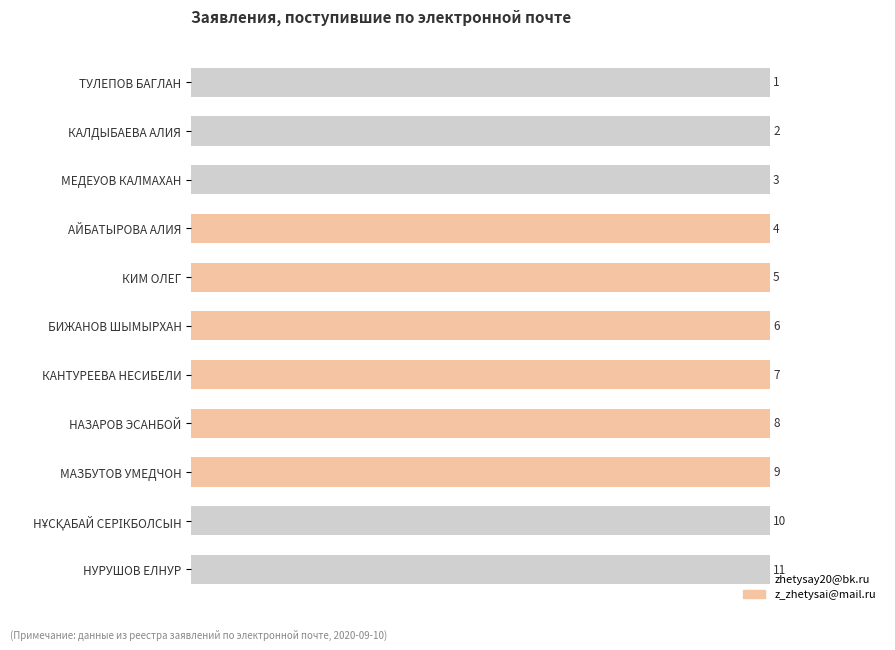

Are the bars horizontal?

Yes